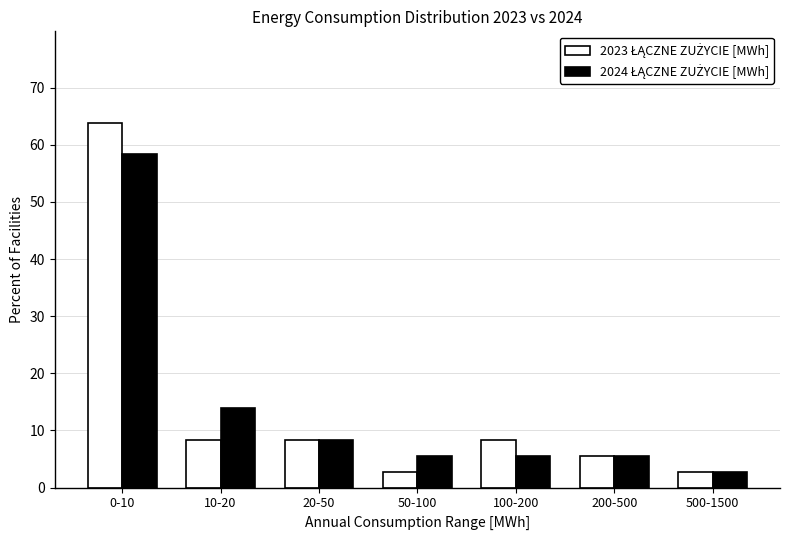

At which category is the sum across all series the highest?

0-10